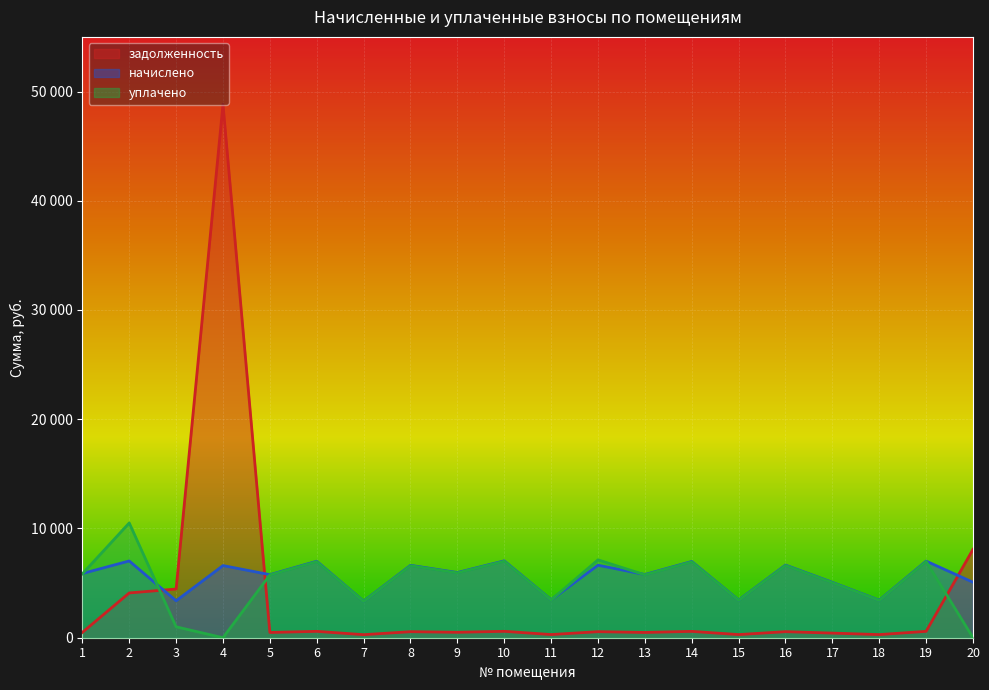

What is the difference between the задолженность values at 11 and 8?

262.9